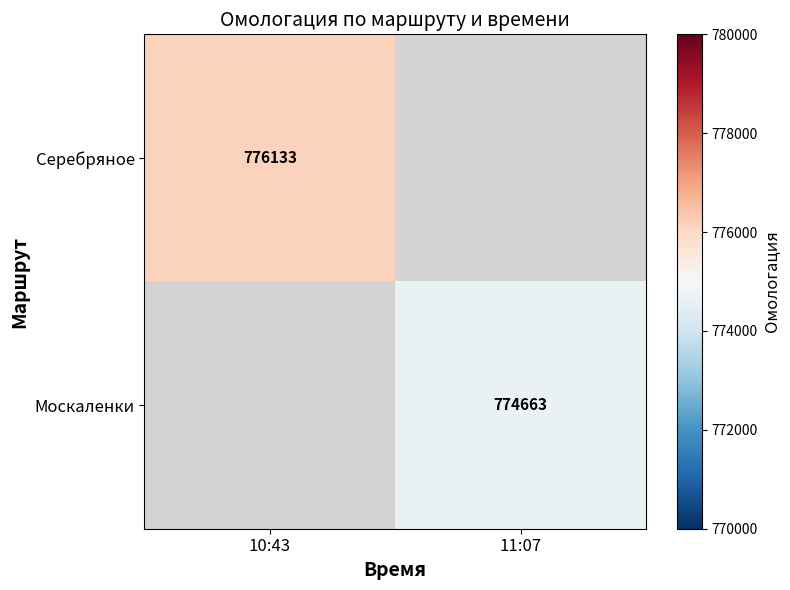

True or false: Серебряное has a value of 246500 at 10:43.

False